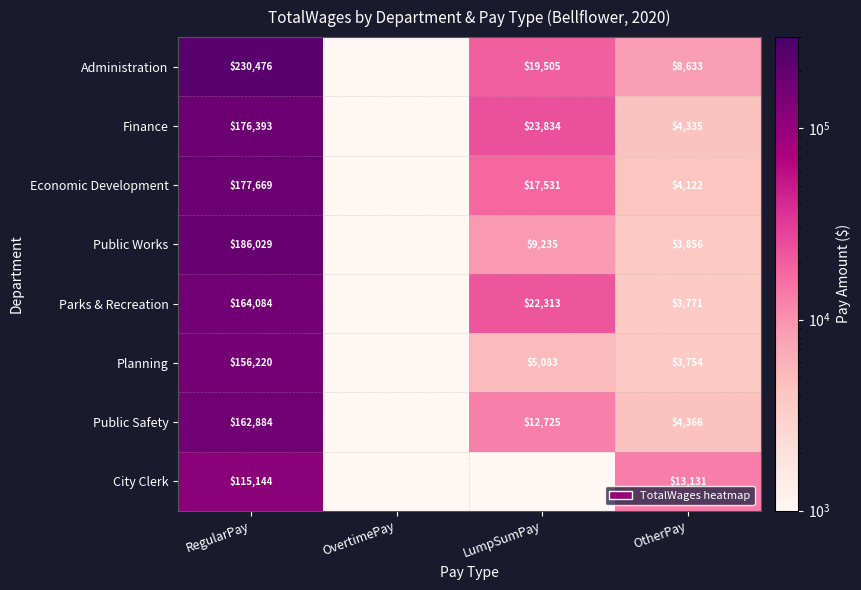

The value of City Clerk at OtherPay is 17767.9. True or false?

False